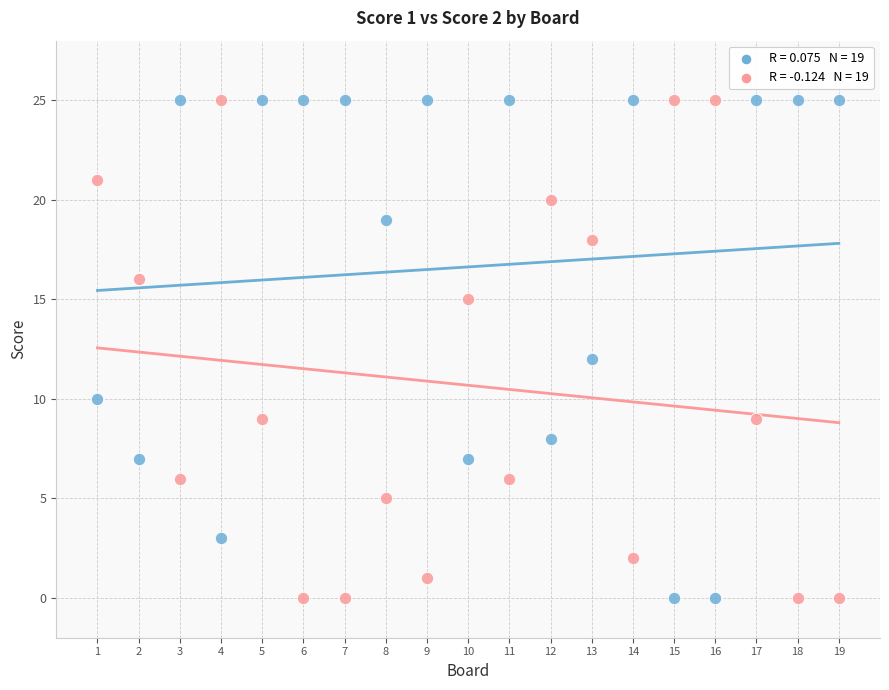

Across all data points, what is the range of X values (max minus min)?

18